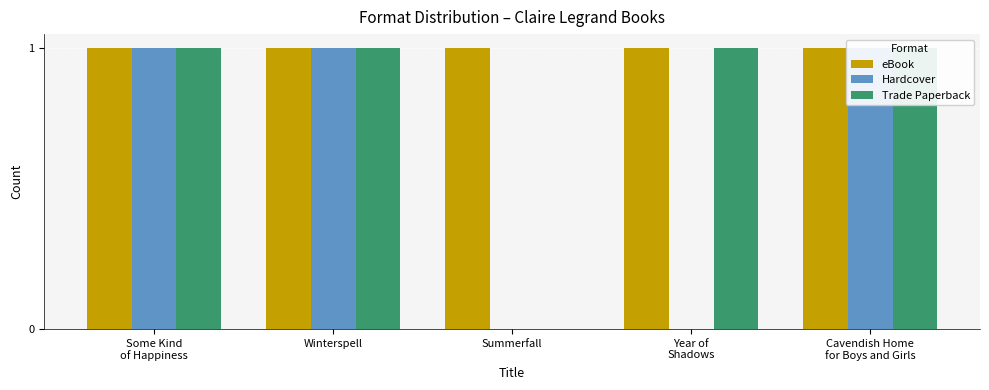

Which label corresponds to the largest value in the chart?

Some Kind
of Happiness